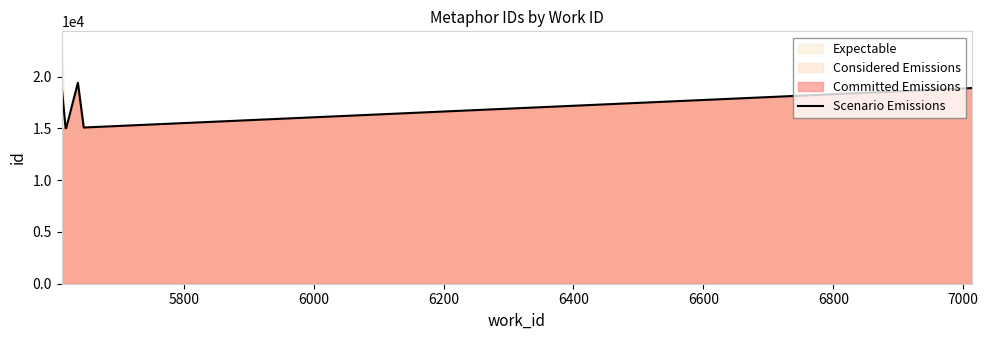

What is the highest value of the Scenario Emissions series?

19418.0